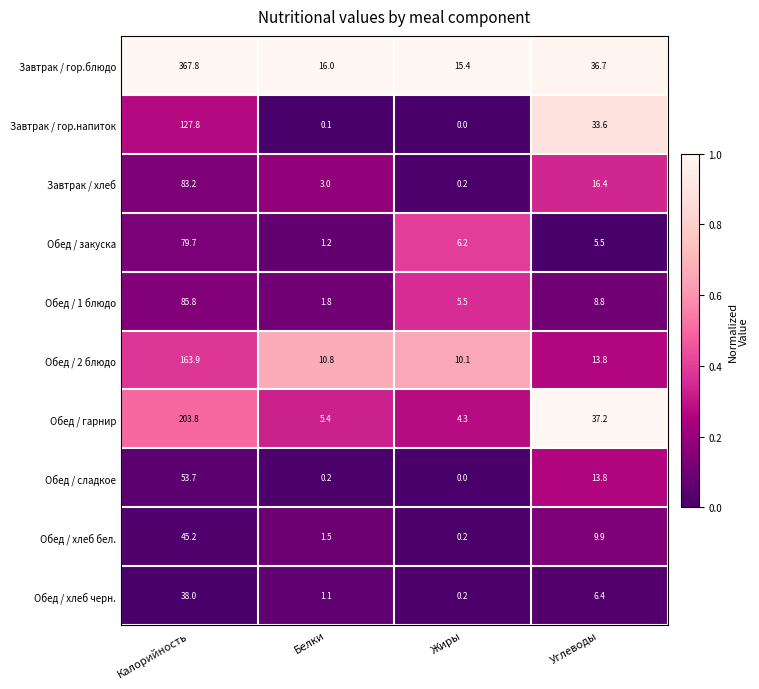

Rank the series by their maximum value, from lowest to highest.

Обед / хлеб черн., Обед / хлеб бел., Обед / сладкое, Обед / закуска, Завтрак / хлеб, Обед / 1 блюдо, Завтрак / гор.напиток, Обед / 2 блюдо, Обед / гарнир, Завтрак / гор.блюдо